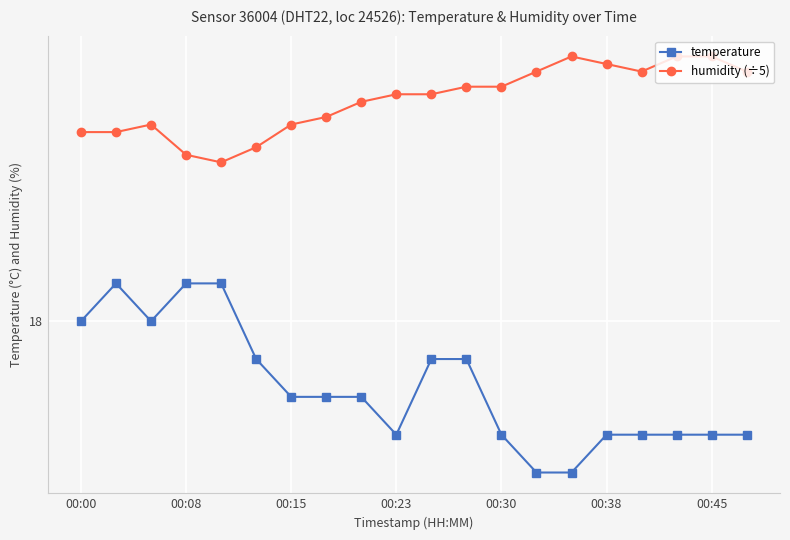

What is the highest value of the humidity (÷5) series?

18.7